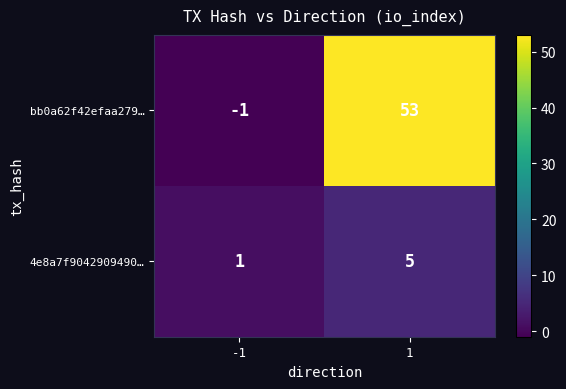

What is the total value across all series at 1?

58